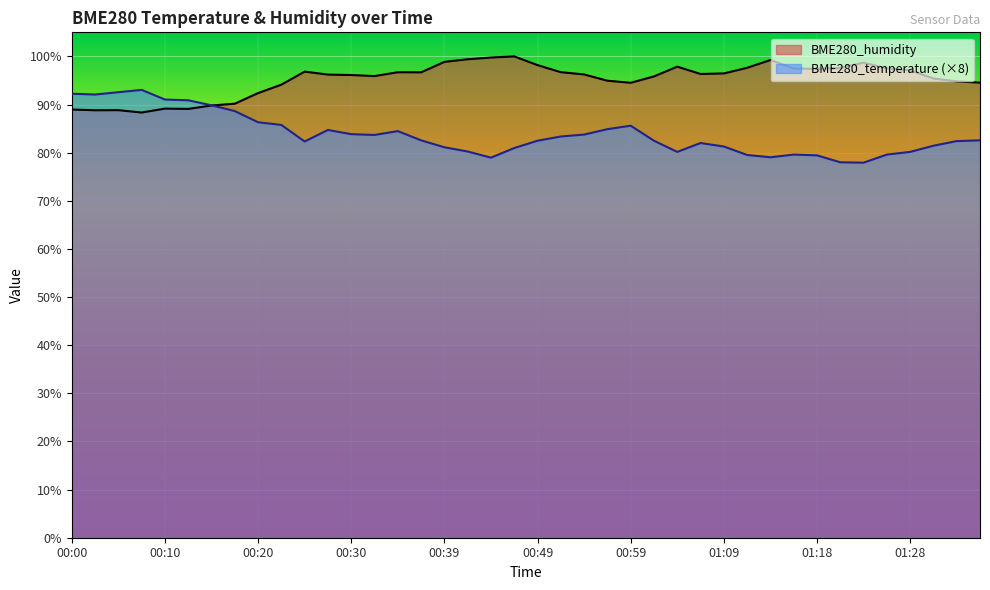

Where is the first local minimum for BME280_temperature?

00:03